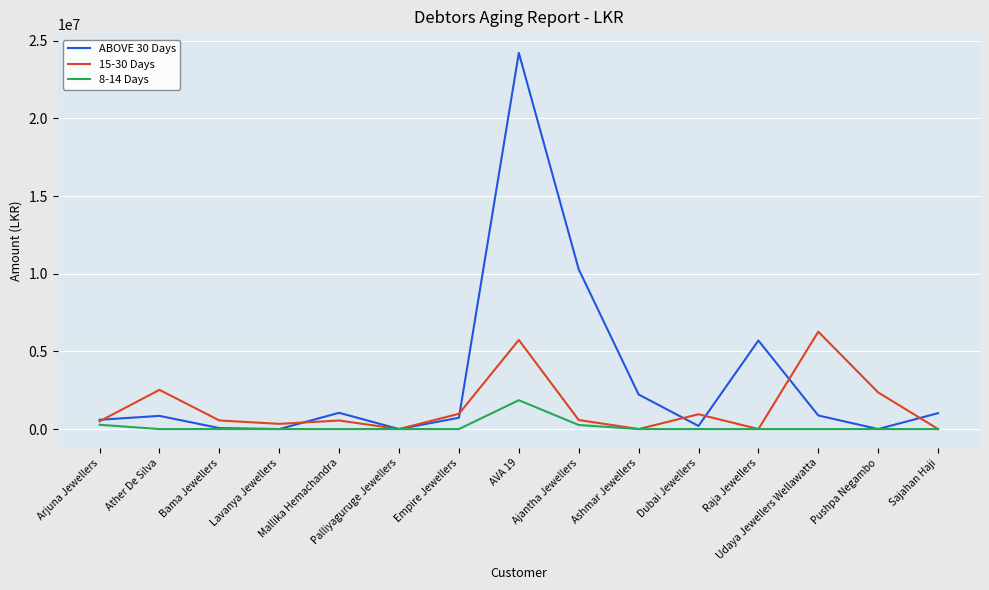

What is the difference between the maximum and minimum values in the 15-30 Days series?

6267506